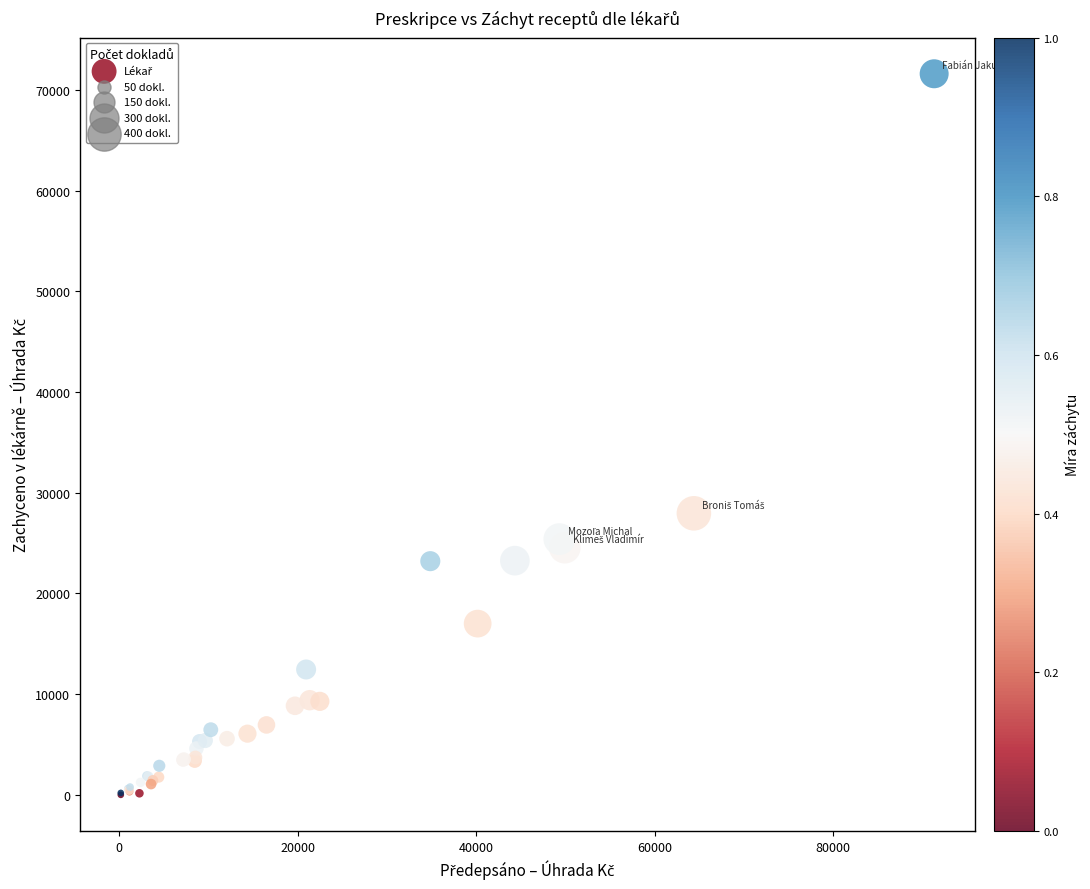

What Y value in the scatter plot is closest to 35794?

27951.5